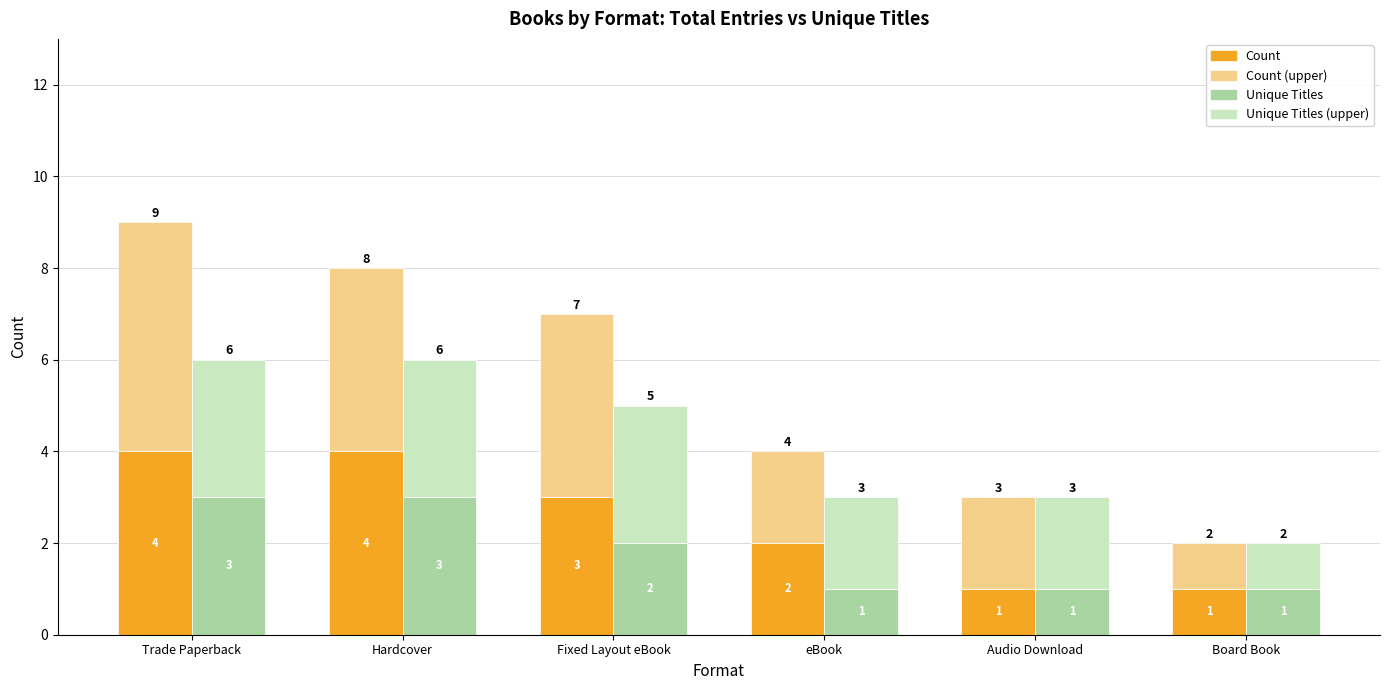

Reading right to left, transcribe all the data shown in this chart.

Count (base): 1	1	2	3	4	4
Count: 1	2	2	4	4	5
Unique Titles (base): 1	1	1	2	3	3
Unique Titles: 1	2	2	3	3	3